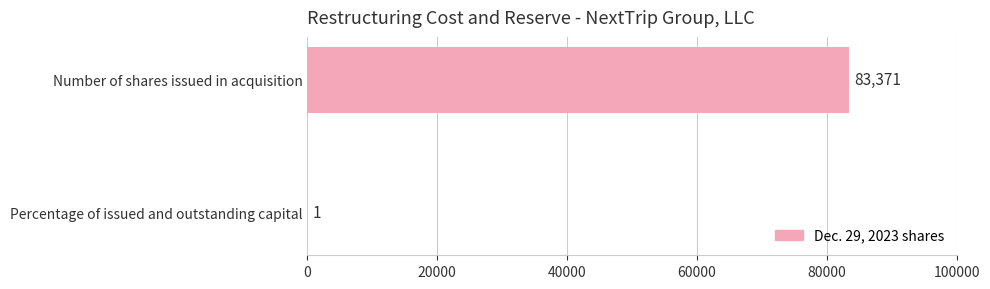

Which label corresponds to the largest value in the chart?

Number of shares issued in acquisition